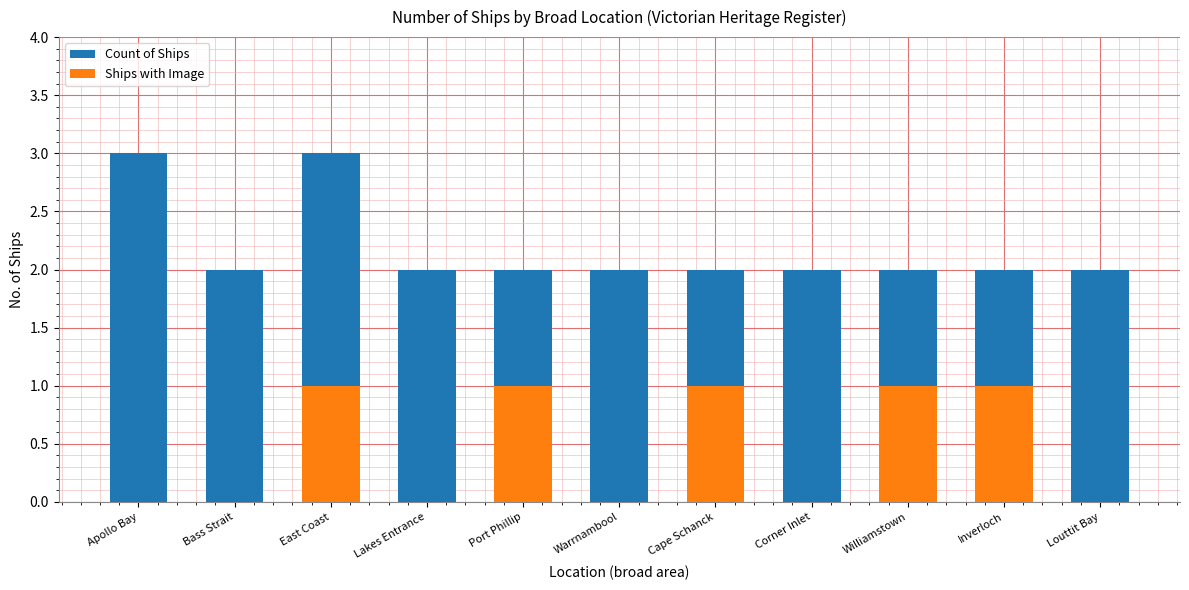

The value of Count of Ships at Port Phillip is 3. True or false?

False